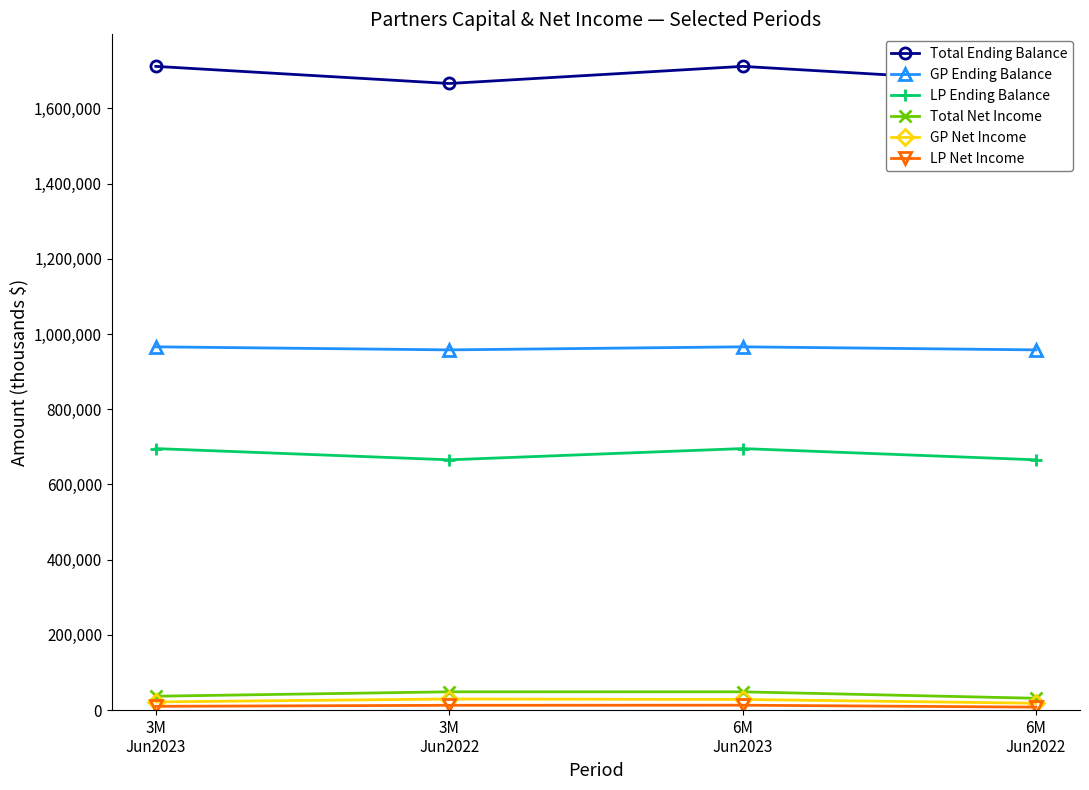

At which label does LP Net Income first exceed 12823?

6M
Jun2023